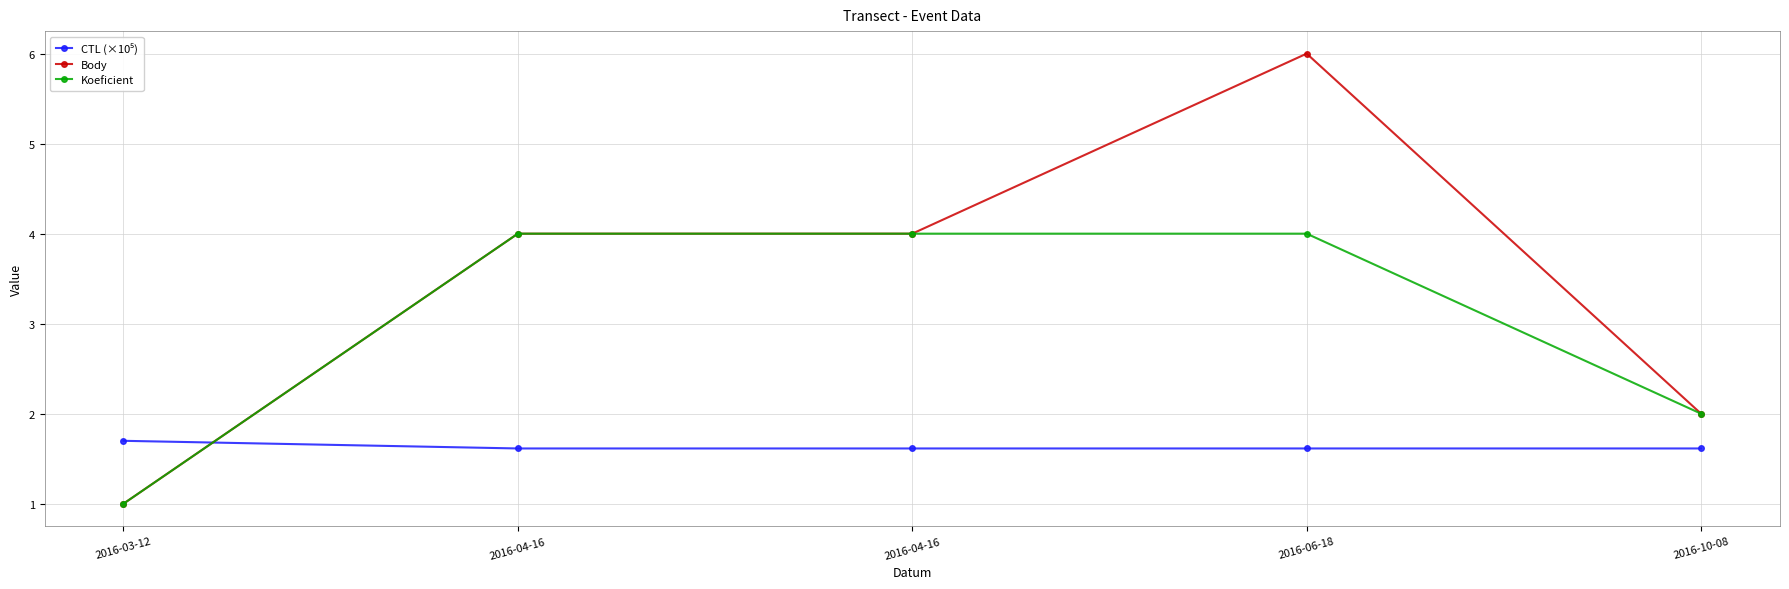

What is the sum of the Body values at 2016-04-16 and 2016-03-12?

5.0